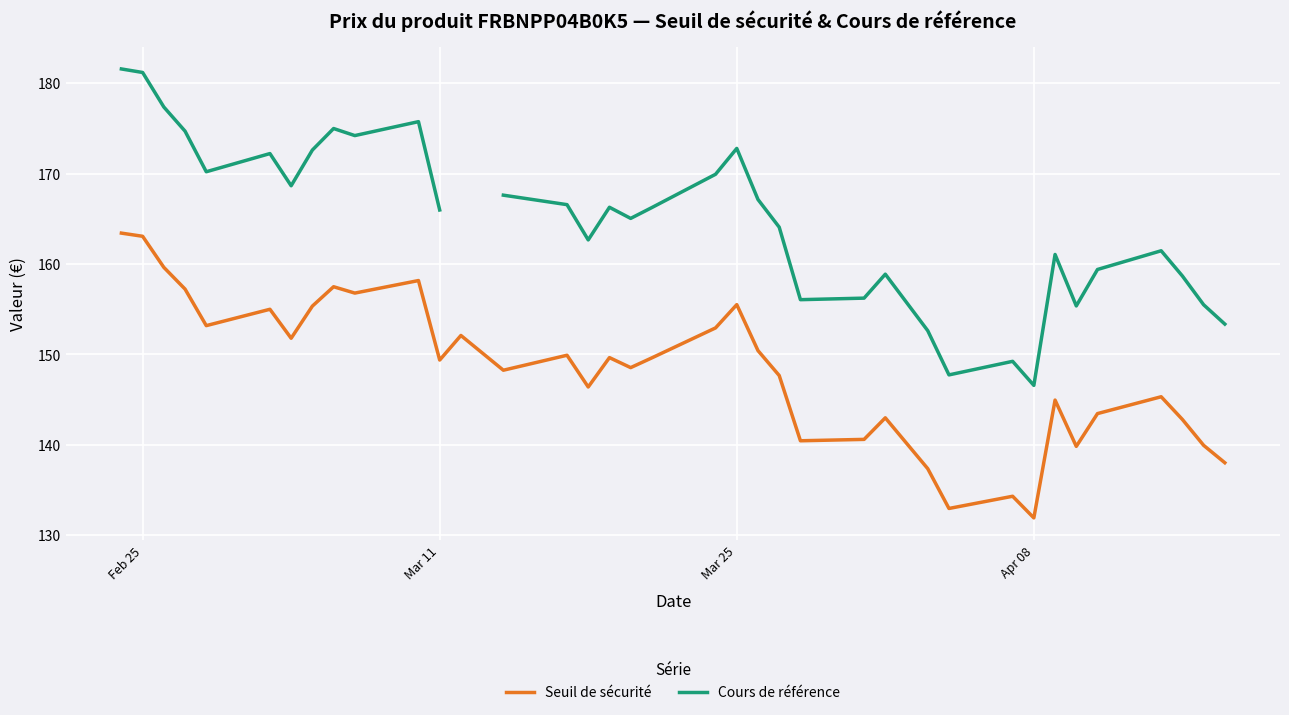

How many interior local peaks does the Seuil de sécurité series have?

11